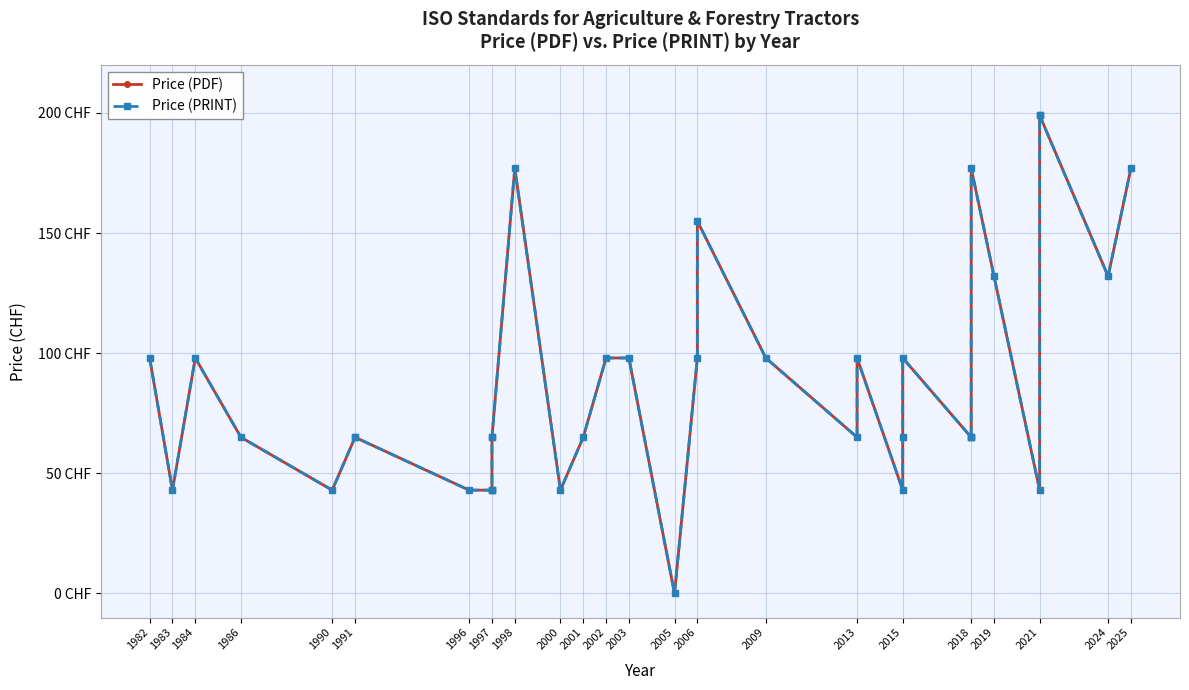

What is the difference between the maximum and second lowest values in the Price (PDF) series?

156